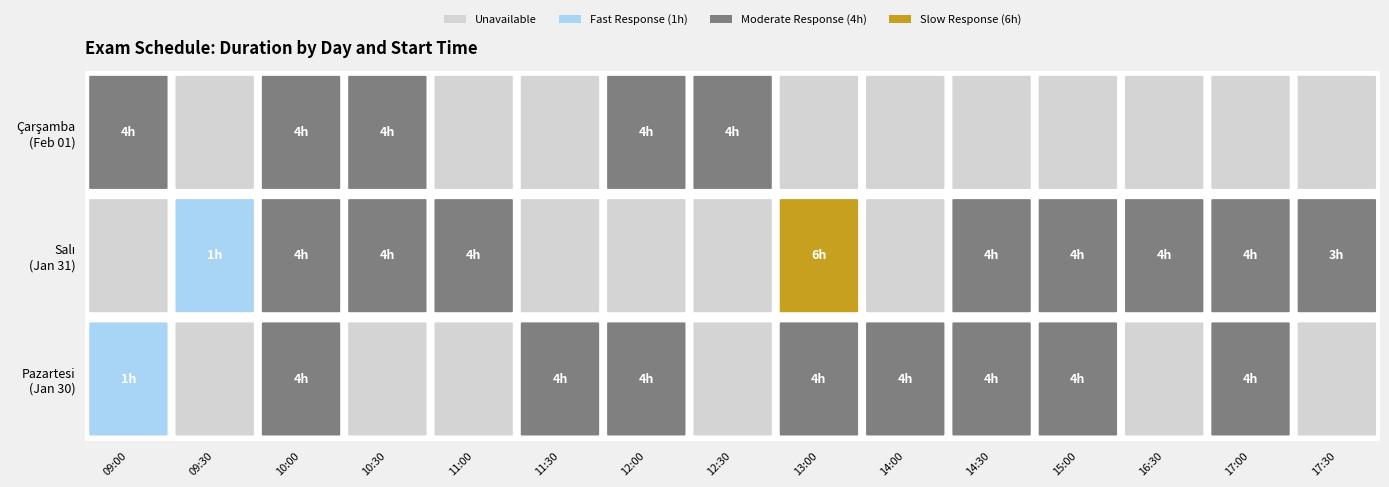

Which series has the largest range (max minus min)?

2023-01-31 Salı